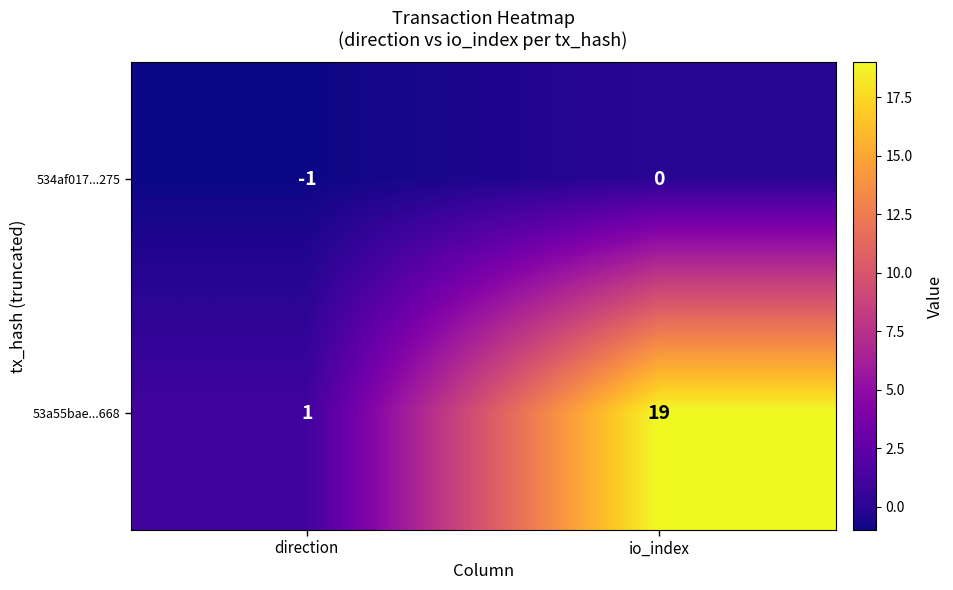

What is the sum of the 53a55bae...668 values at io_index and direction?

20